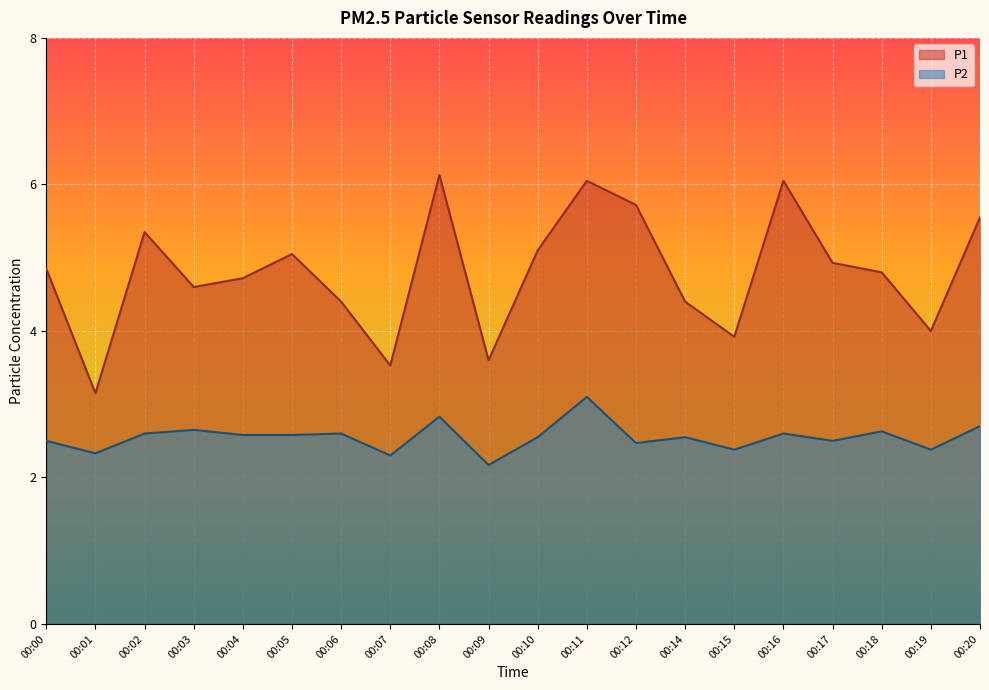

What is the sum of the P2 values at 00:08 and 00:11?

5.9